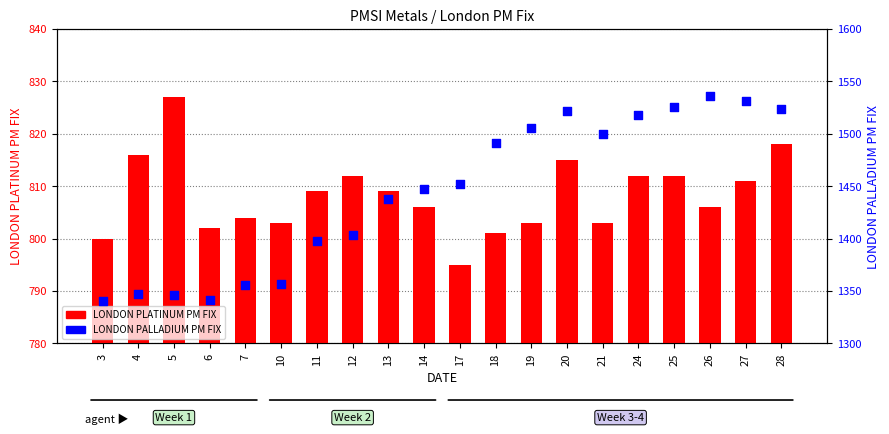

Which series contains the lowest Y value?

LONDON PLATINUM PM FIX